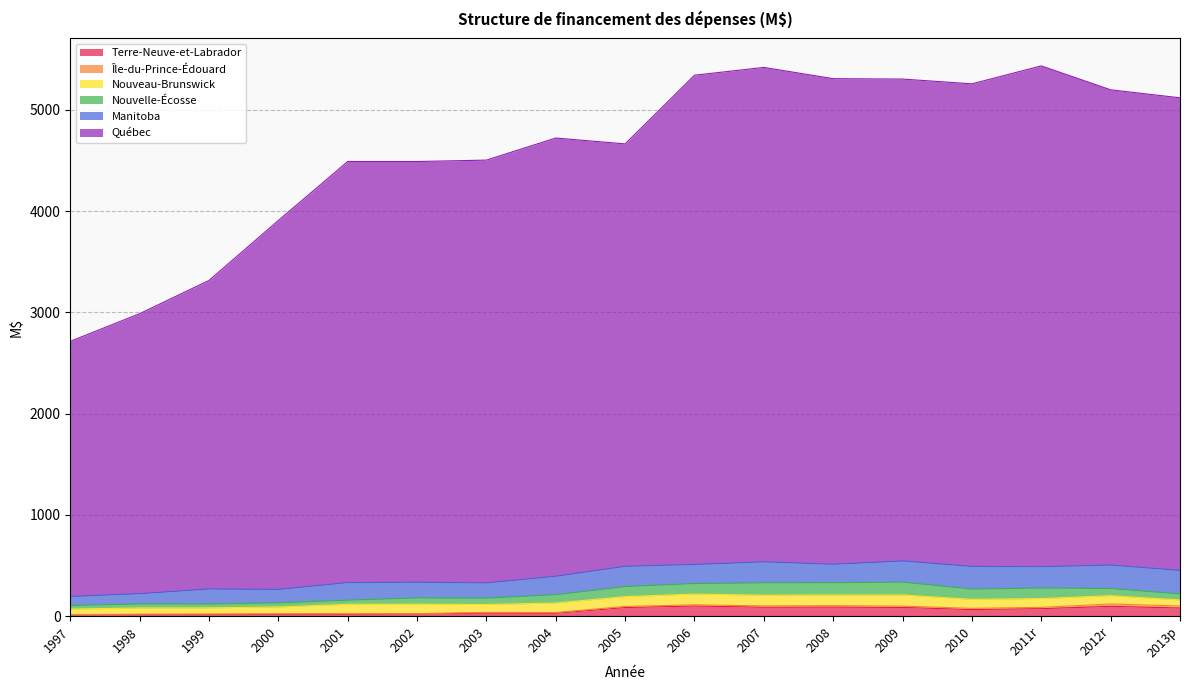

What is the spread (max minus min) of values at 2013p?

4645